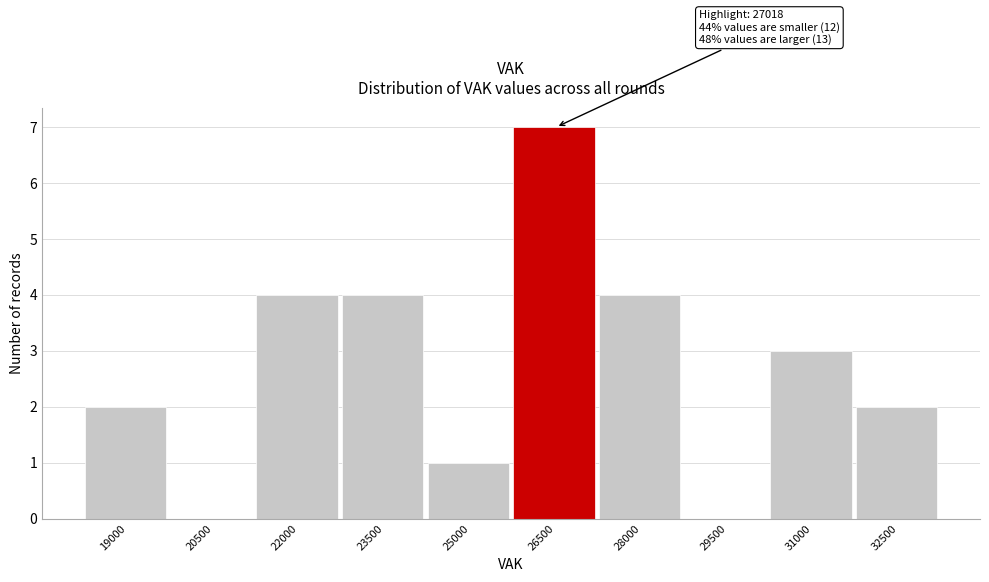

Reading left to right, transcribe all the data shown in this chart.

19000=2	20500=0	22000=4	23500=4	25000=1	26500=7	28000=4	29500=0	31000=3	32500=2